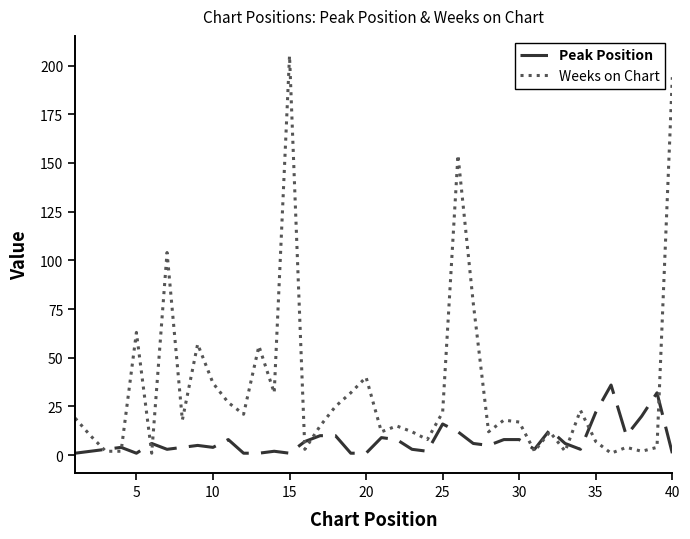

Which series has the widest spread of values?

Weeks on Chart